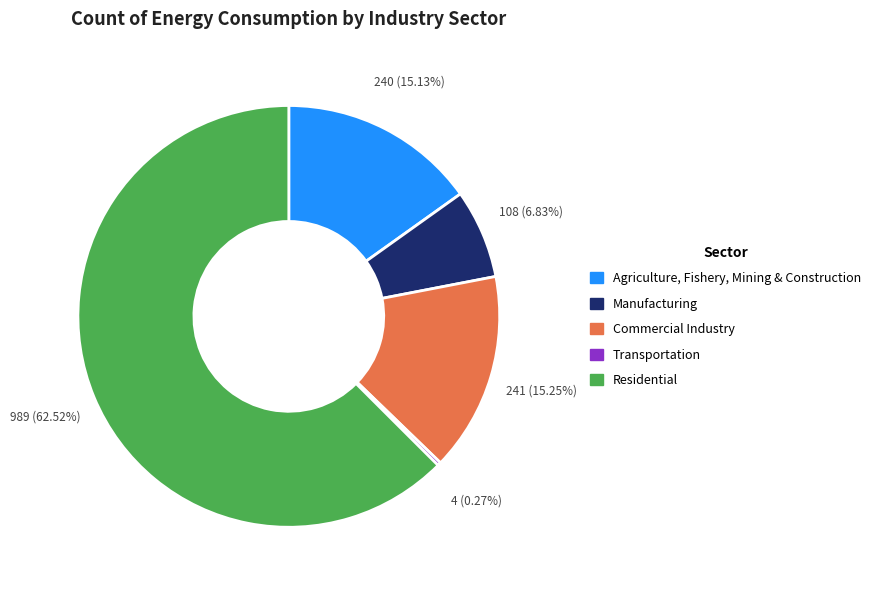

Which has a higher value, Manufacturing or Agriculture, Fishery, Mining & Construction?

Agriculture, Fishery, Mining & Construction